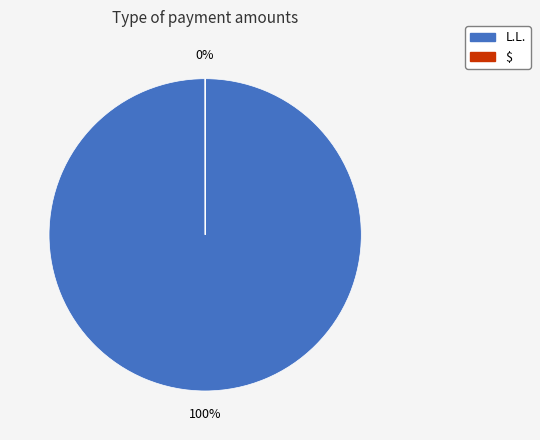

What is the largest slice in the pie chart?

L.L.